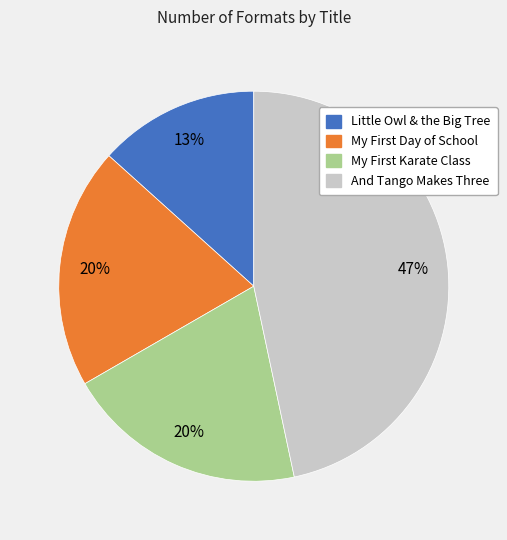

Which has a higher value, And Tango Makes Three or Little Owl & the Big Tree?

And Tango Makes Three